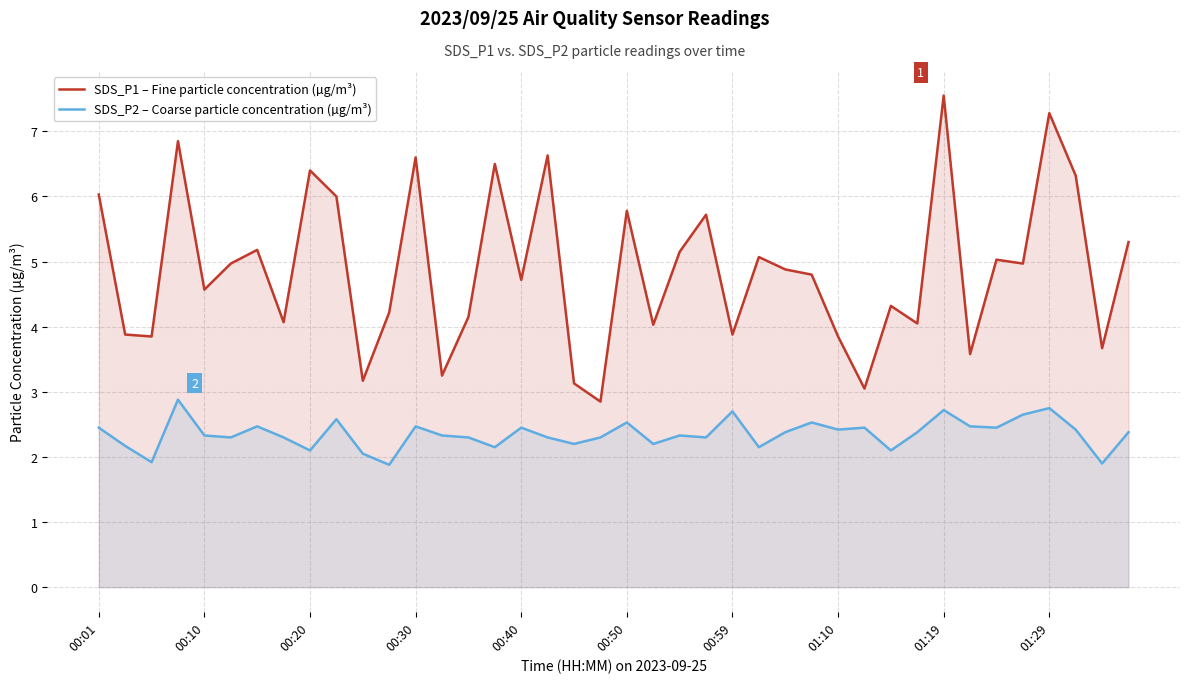

What is the sum of all SDS_P2 – Coarse particle concentration (µg/m³) values?

94.1